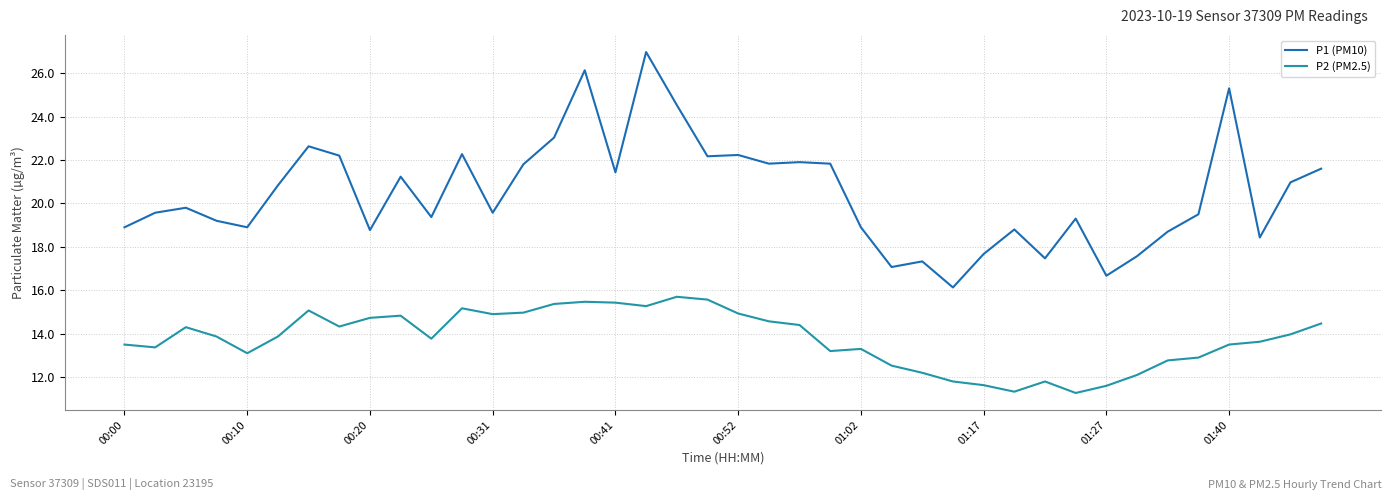

Which series has the largest range (max minus min)?

P1 (PM10)